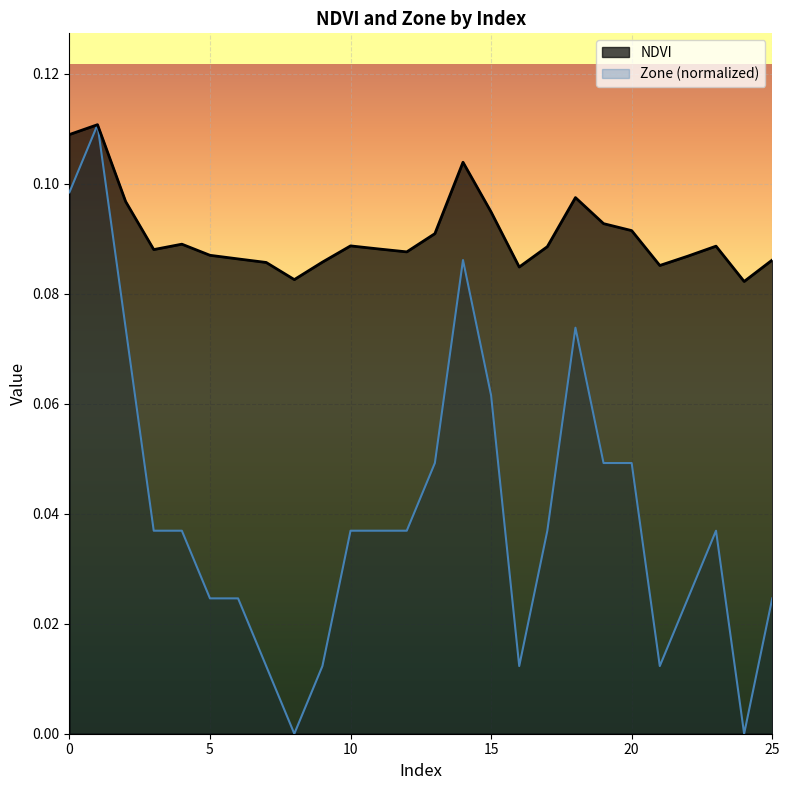

Which series changed the most between 13 and 23?

Zone